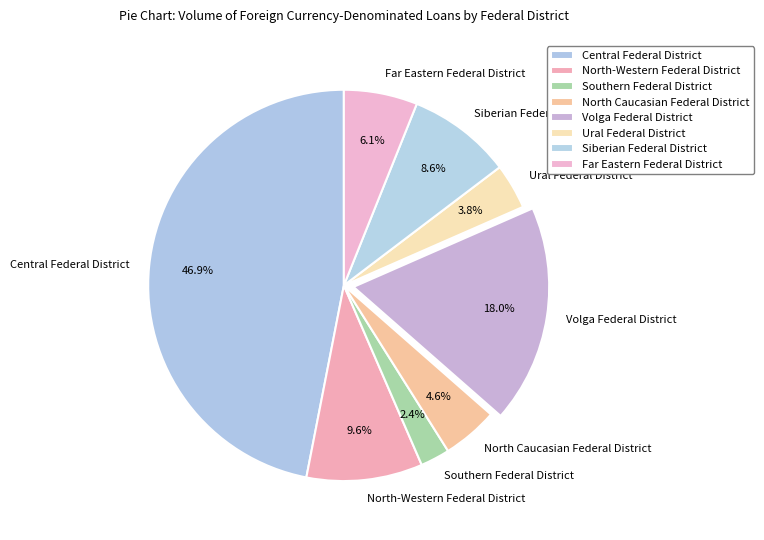

How many slices are in this pie chart?

8